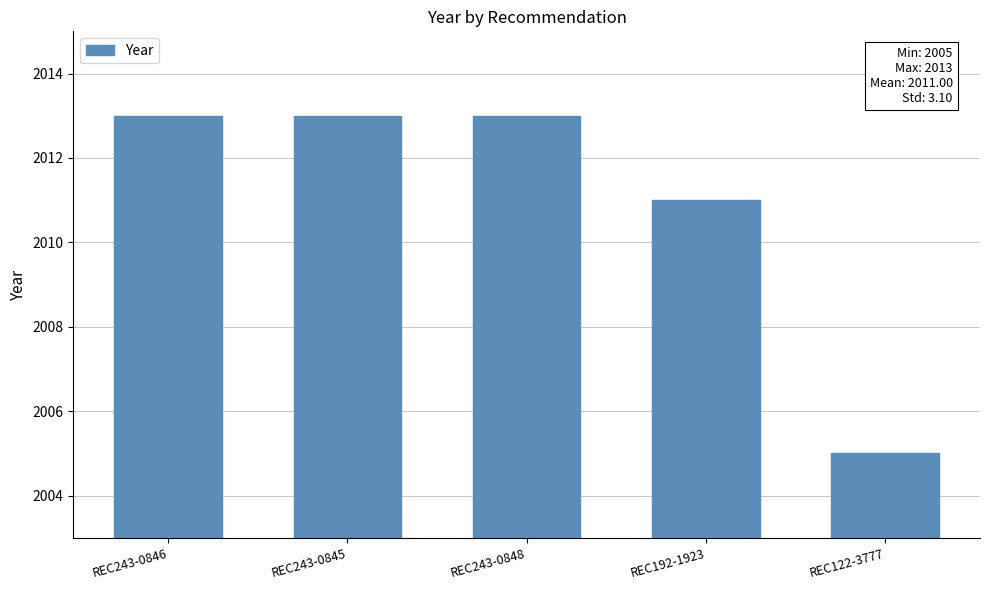

What is the maximum value shown in the chart?

2013